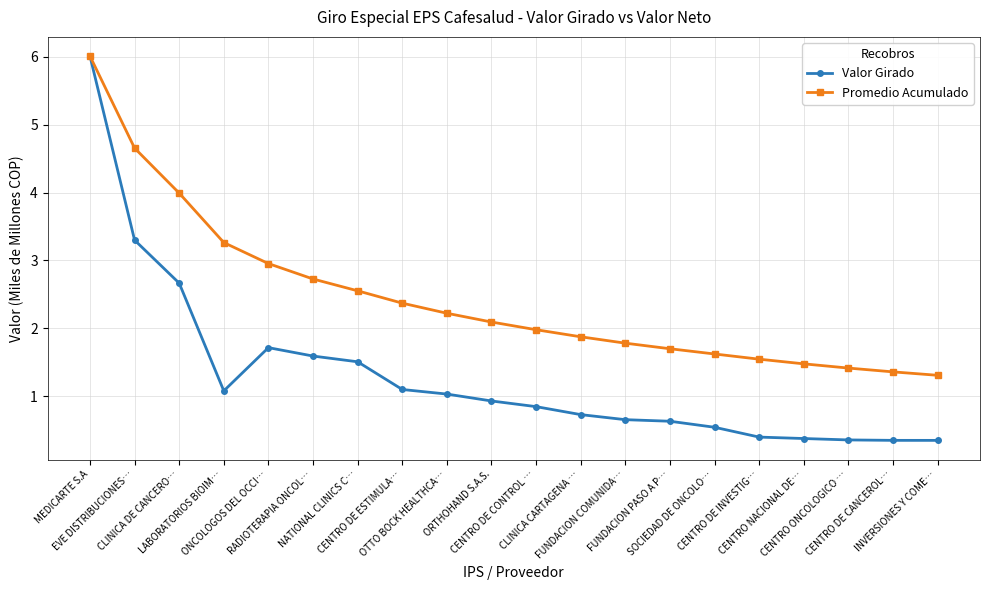

How many lines are shown in the chart?

2